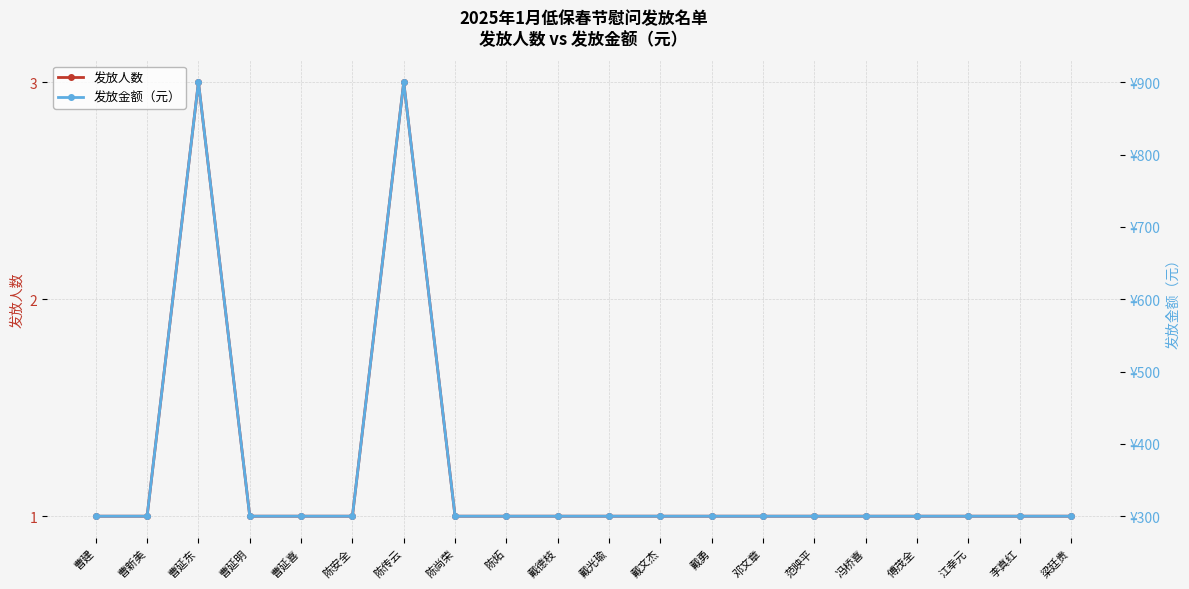

How many categories are shown in the chart?

20